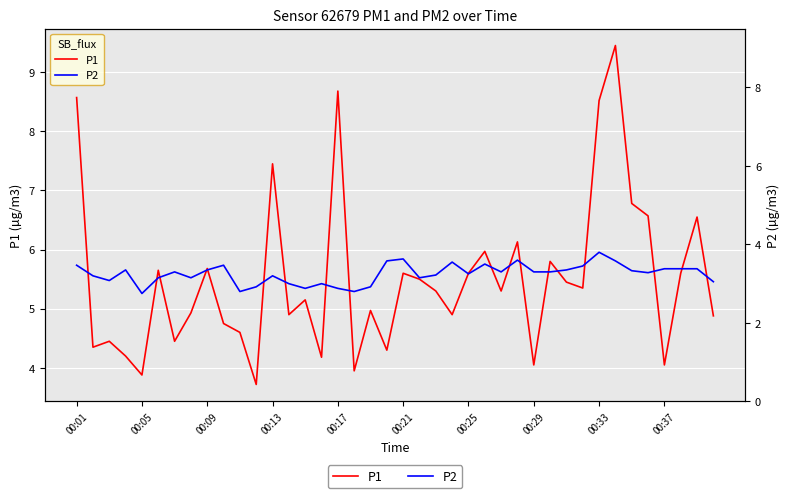

In P2, how many points are higher than both neighbors (excluding endpoints)?

10